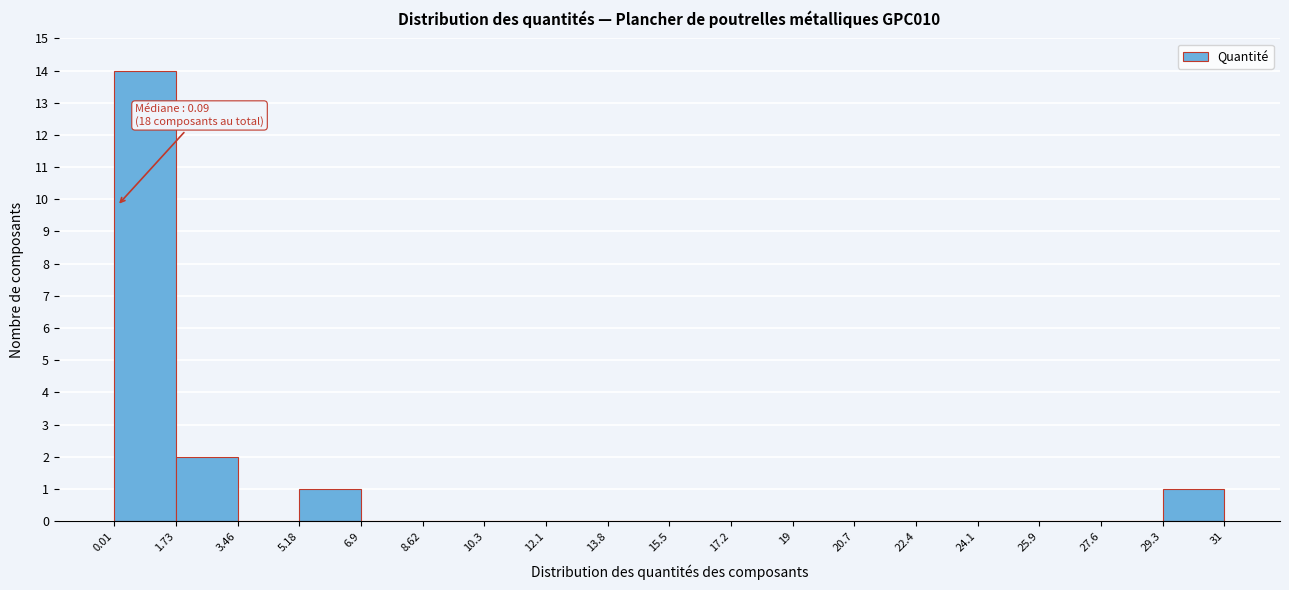

Which range on the x-axis has the tallest bar?

0.01 to 1.73